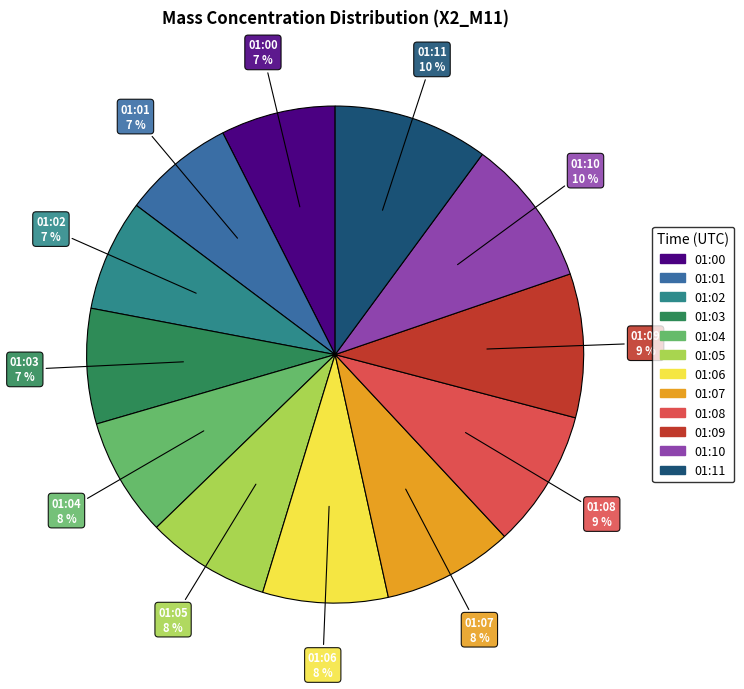

True or false: 01:09 accounts for 9% of the total.

True